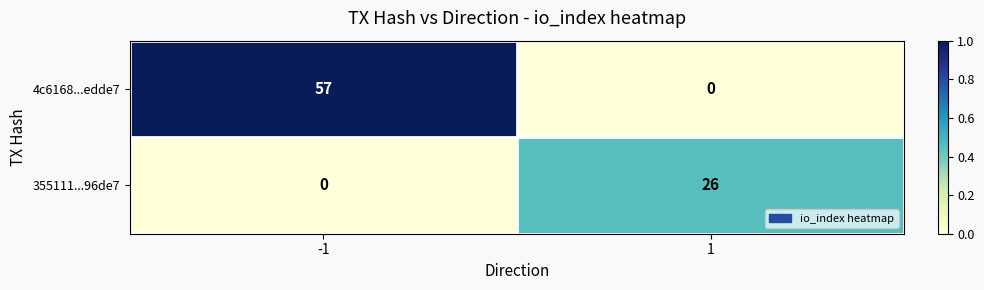

List the series in order of their overall mean, highest first.

4c6168...edde7, 355111...96de7